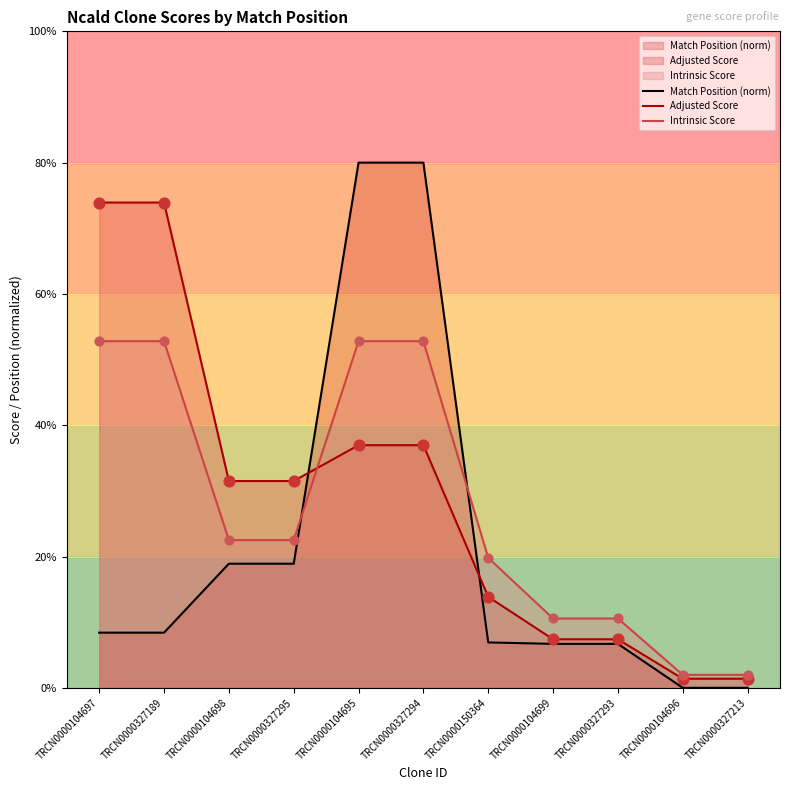

Which series contains the highest Y value?

Match Position (norm)